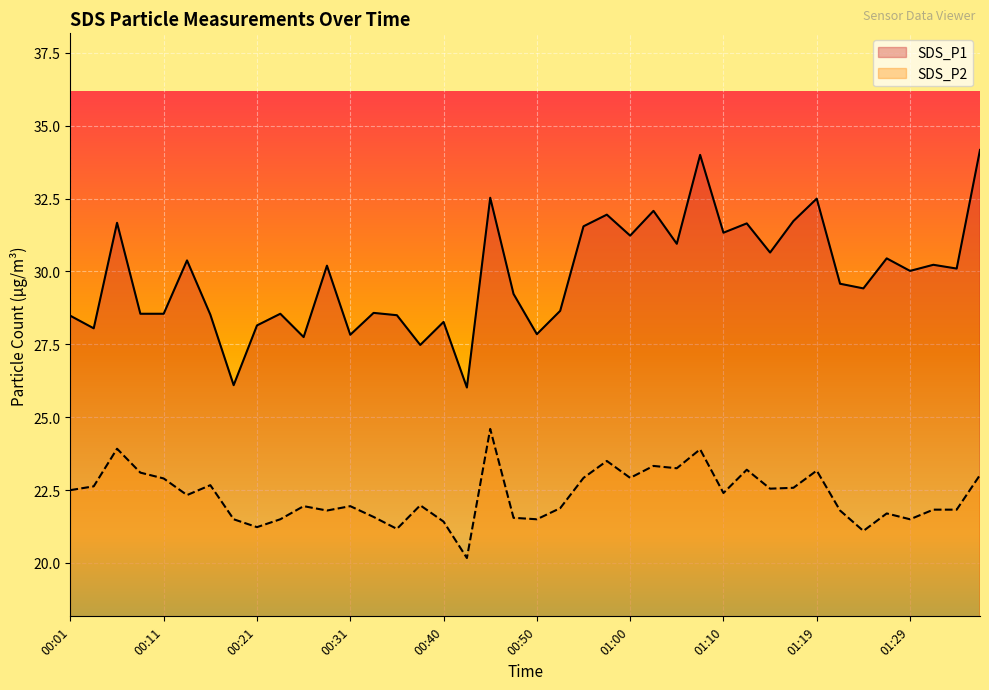

What position from the right is 00:43?

23